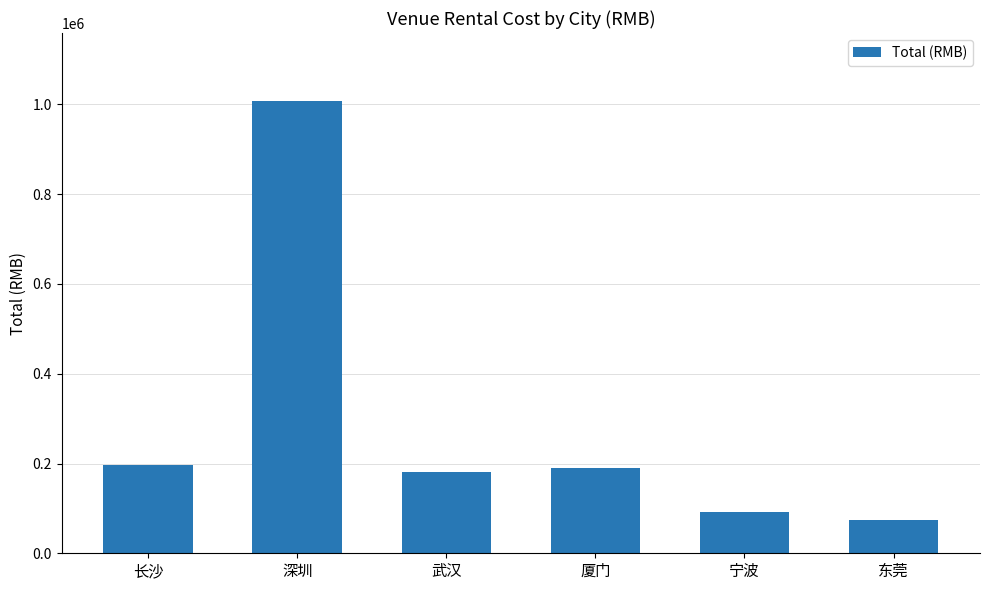

What is the sum of all values?

1741800